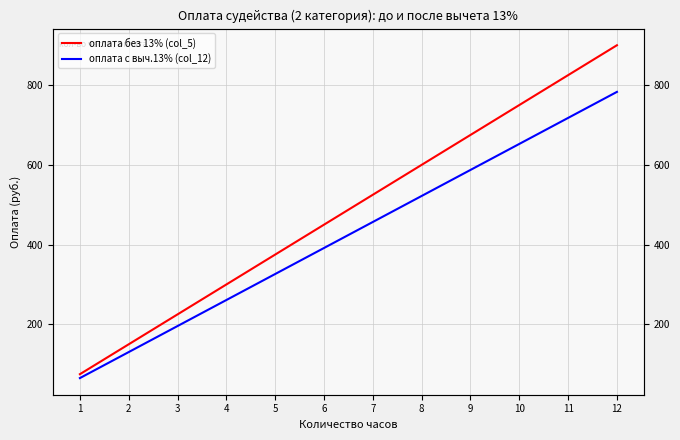

Reading right to left, what are all the values shown in this chart?

оплата без 13% (col_5): 12=900.0	11=825.0	10=750.0	9=675.0	8=600.0	7=525.0	6=450.0	5=375.0	4=300.0	3=225.0	2=150.0	1=75.0
оплата с выч.13% (col_12): 12=783.0	11=717.8	10=652.5	9=587.2	8=522.0	7=456.8	6=391.5	5=326.2	4=261.0	3=195.8	2=130.5	1=65.2